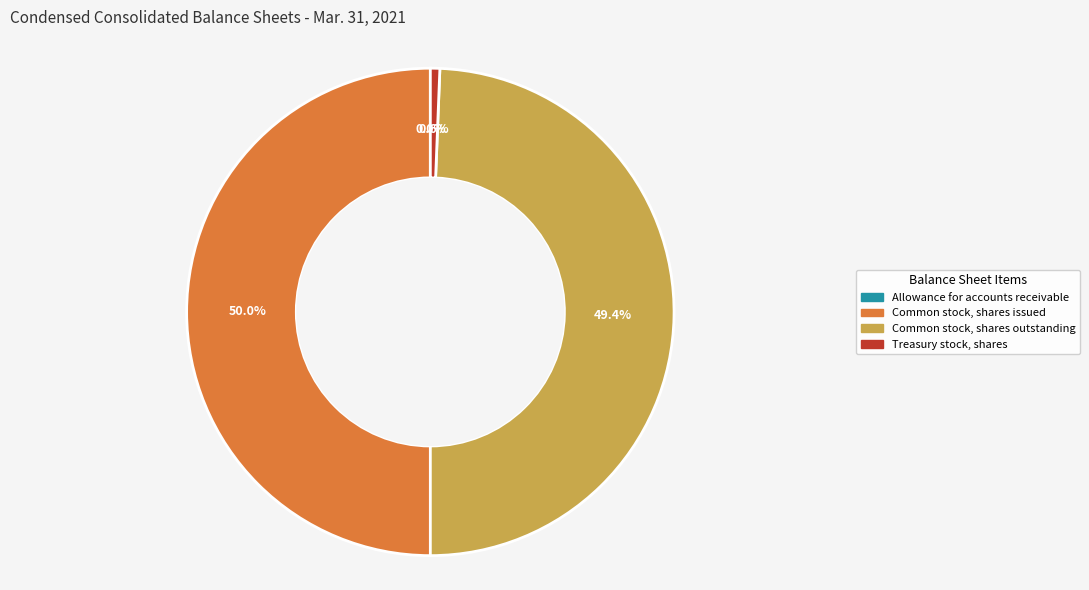

Which has a higher value, Treasury stock, shares or Common stock, shares outstanding?

Common stock, shares outstanding